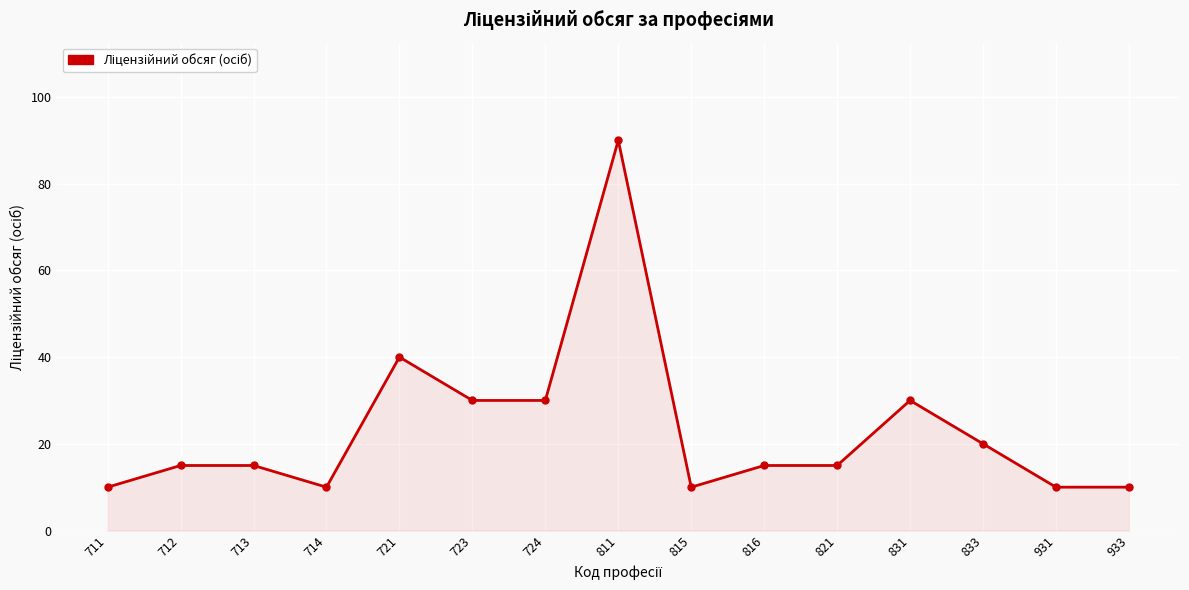

True or false: the data shows 17 at 931.

False